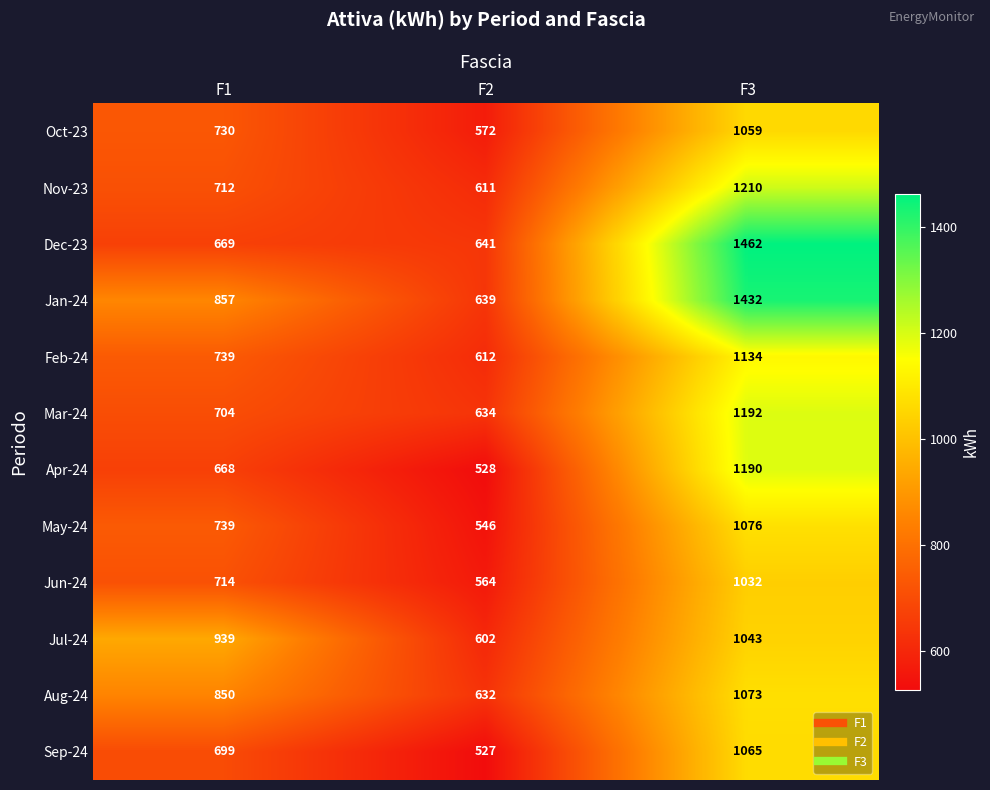

What is the sum of all Apr-24 values?

2386